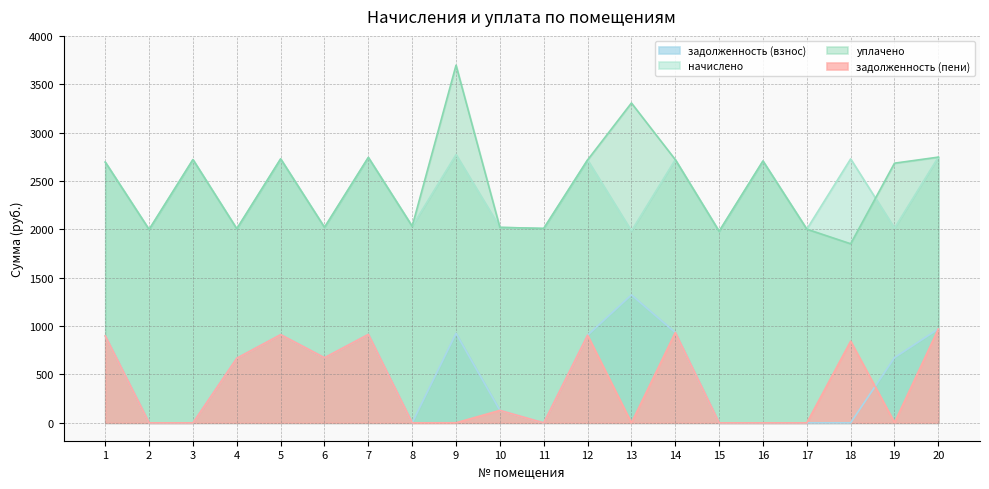

What is the highest value of the уплачено series?

3696.8